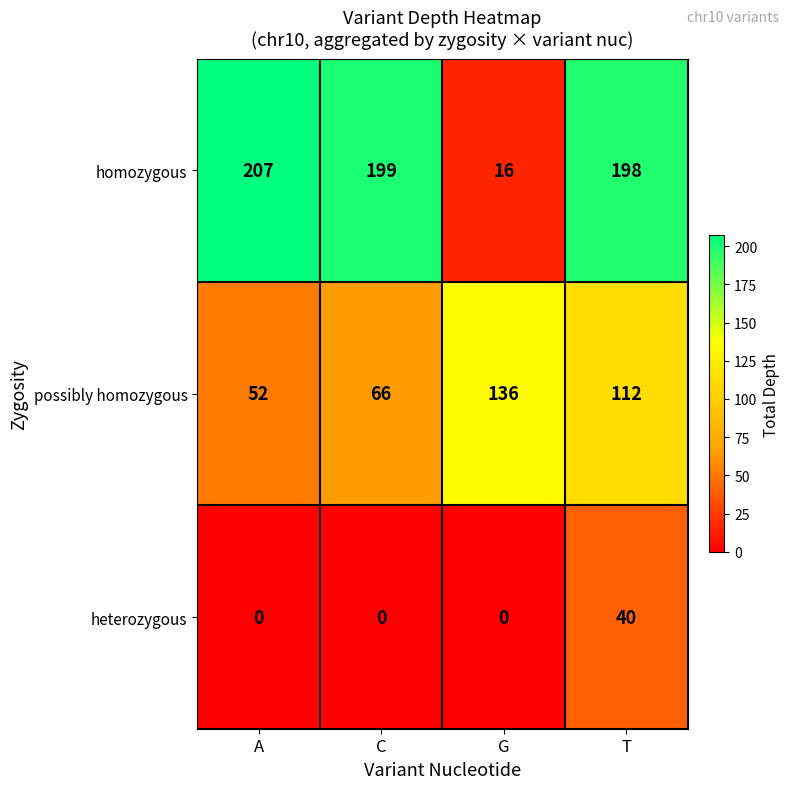

What is the difference between the homozygous values at A and G?

191